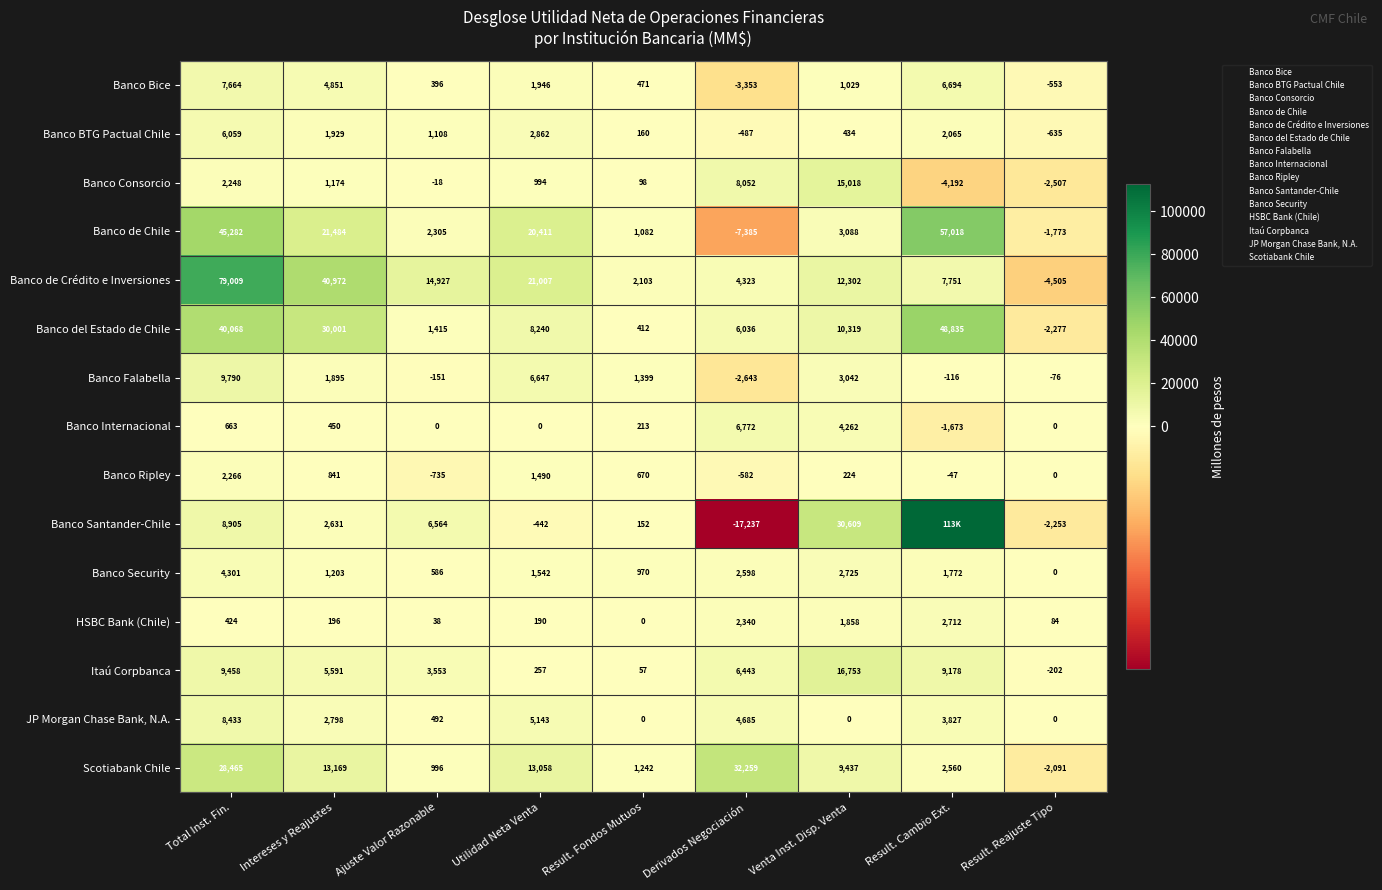

What is the total value across all series at Venta Inst. Disp. Venta?

111100